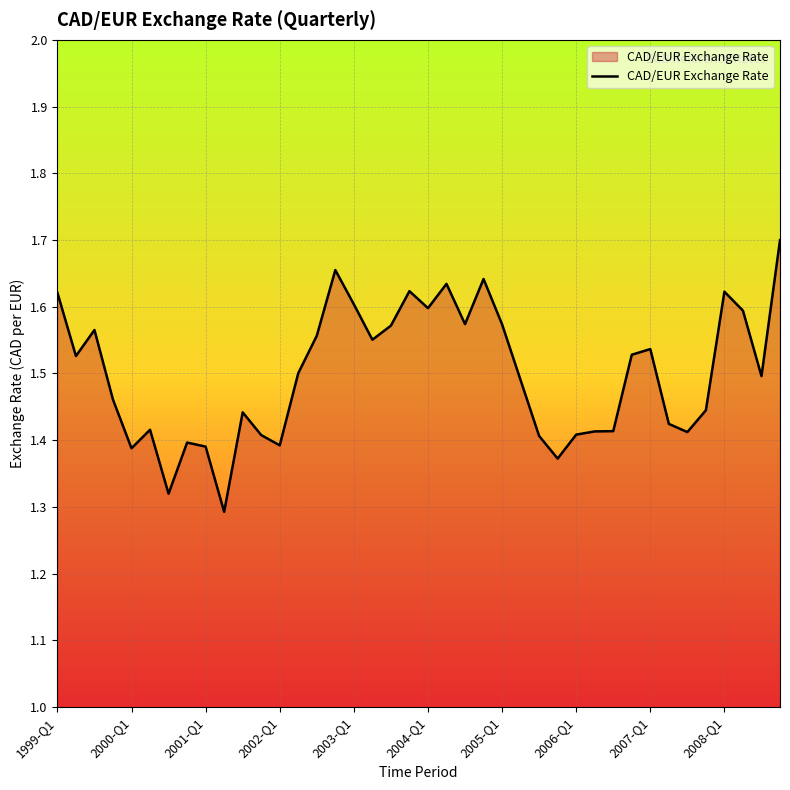

What is the difference between the maximum and minimum values?

0.4